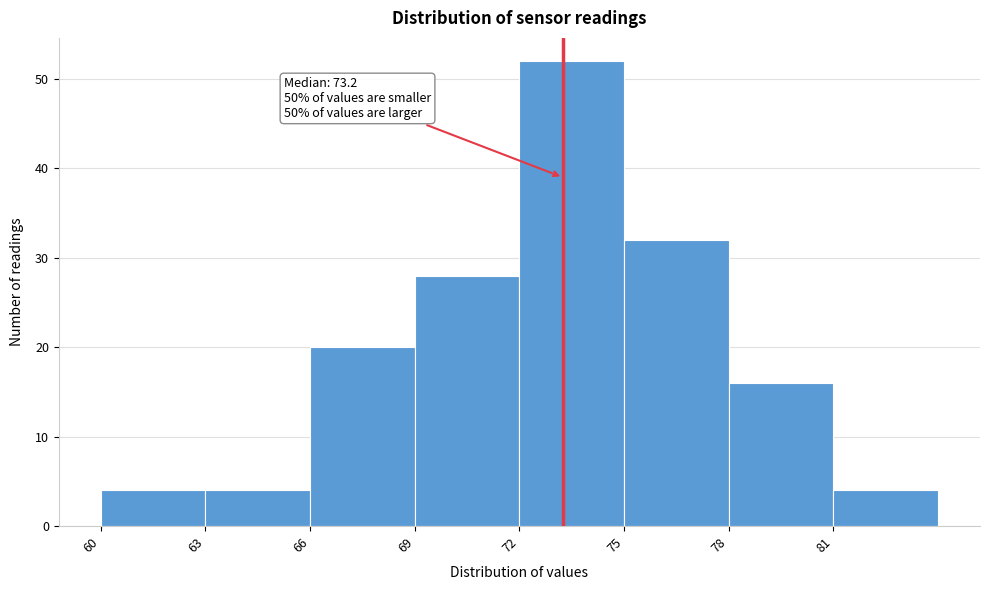

Which range on the x-axis has the tallest bar?

72 to 75